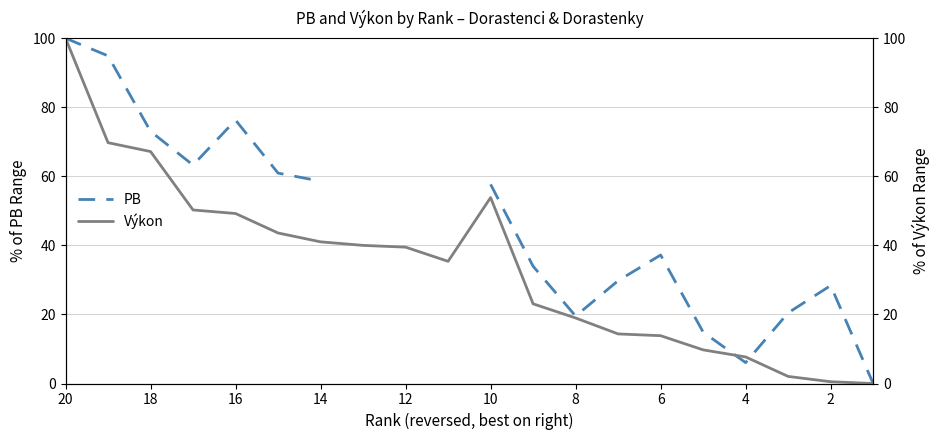

Which series contains the lowest Y value?

PB